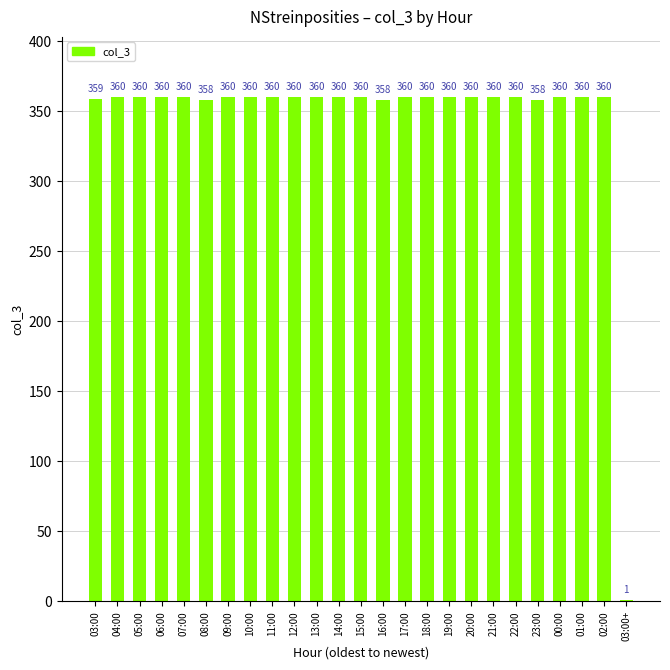

The chart shows a value of 359 at 03:00. True or false?

True